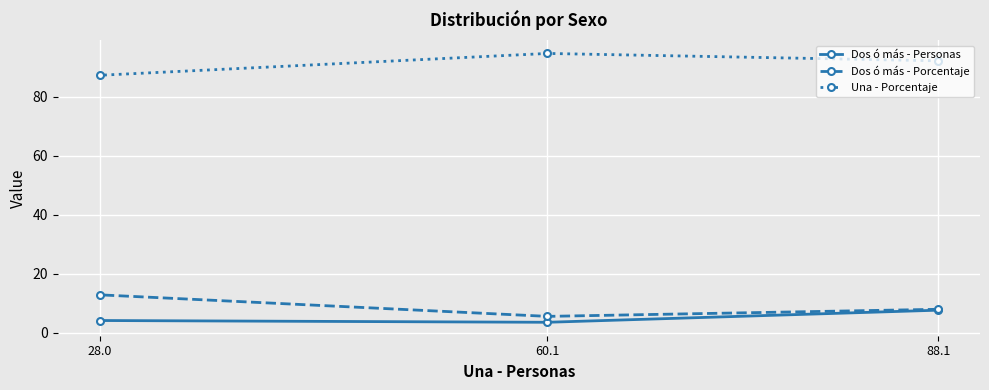

At which label does Dos ó más - Personas first exceed 4?

28.0